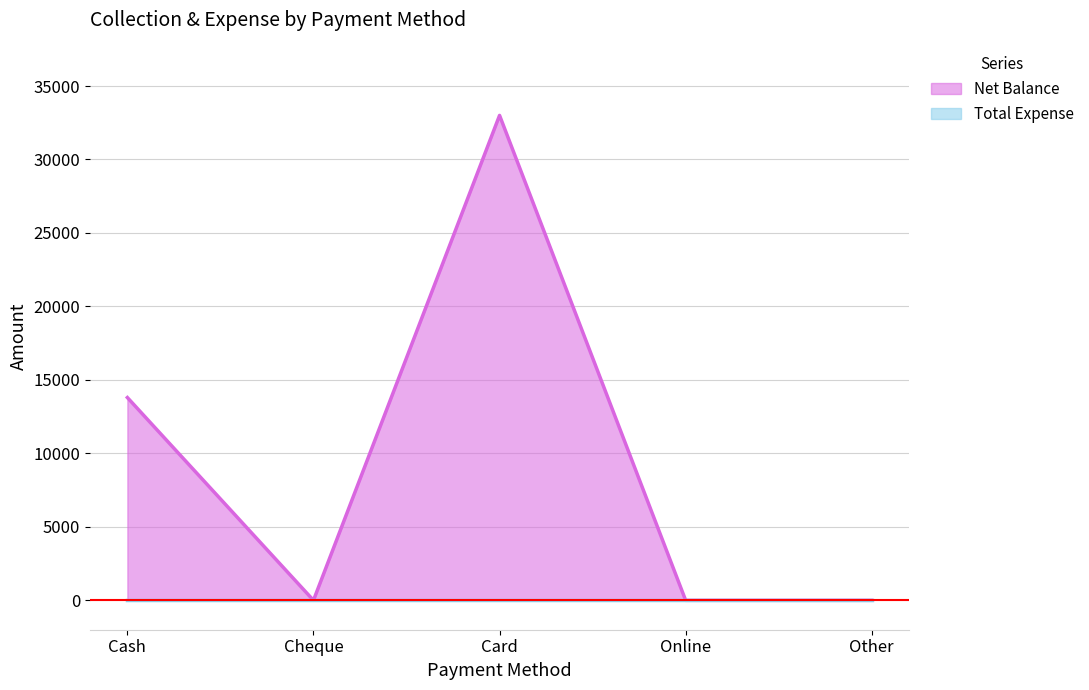

Reading left to right, list all the values displayed in this chart.

Cash=13800	Cheque=0	Card=33000	Online=0	Other=0